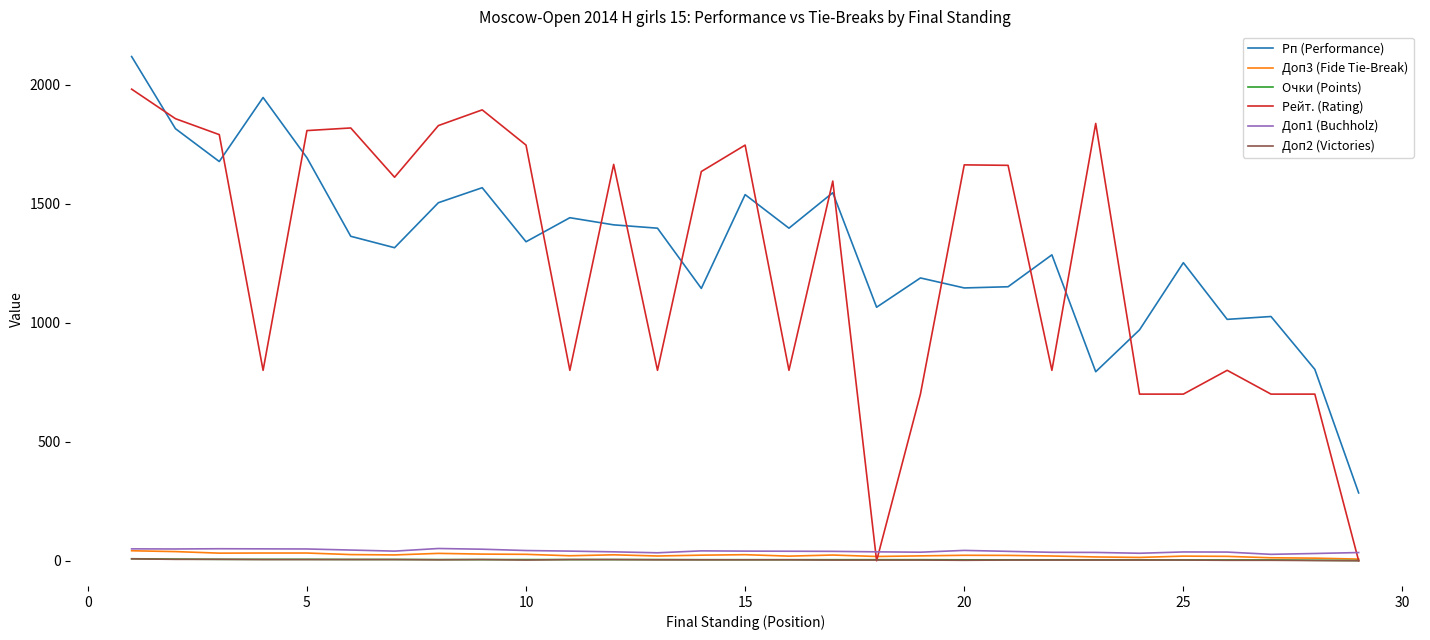

Which series has the largest range (max minus min)?

Рейт. (Rating)